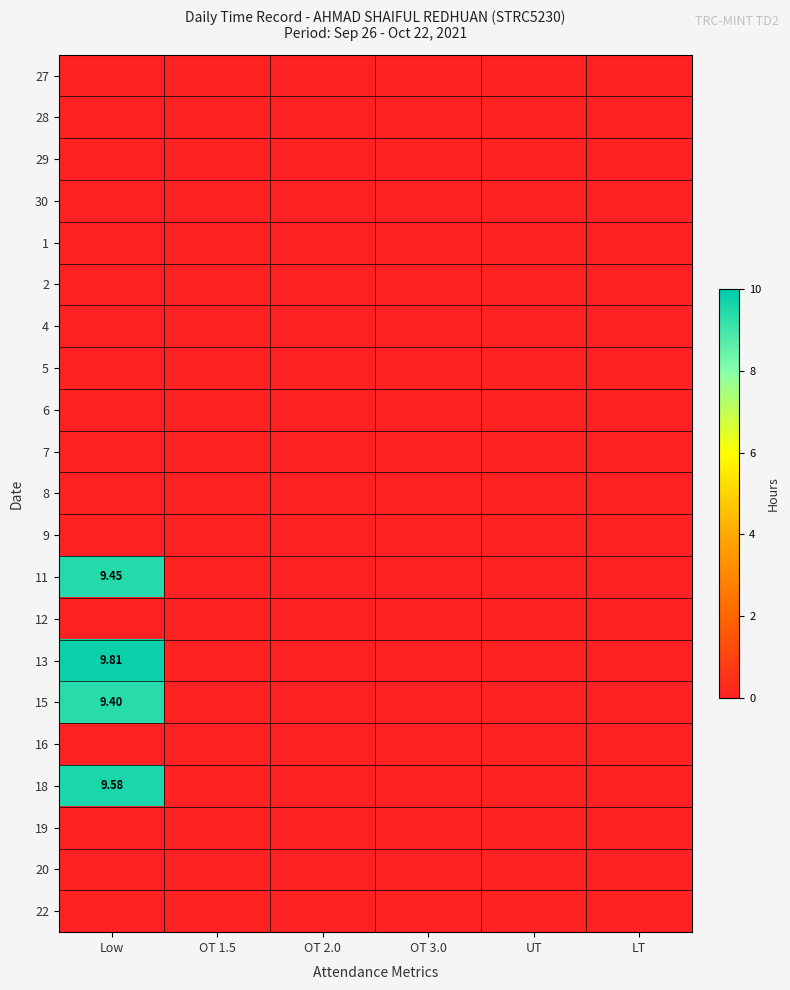

True or false: 18 has a value of 0.0 at OT 3.0.

True